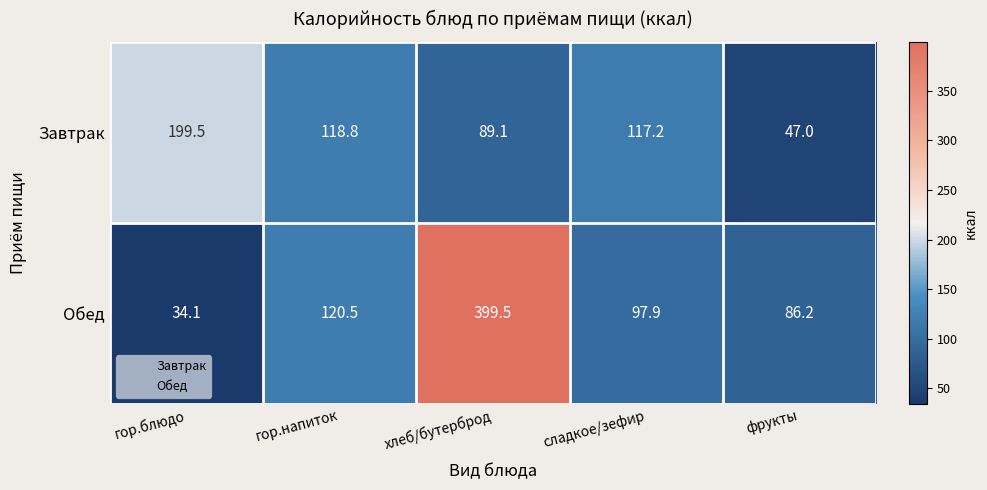

The value of Обед at гор.напиток is 120.5. True or false?

True